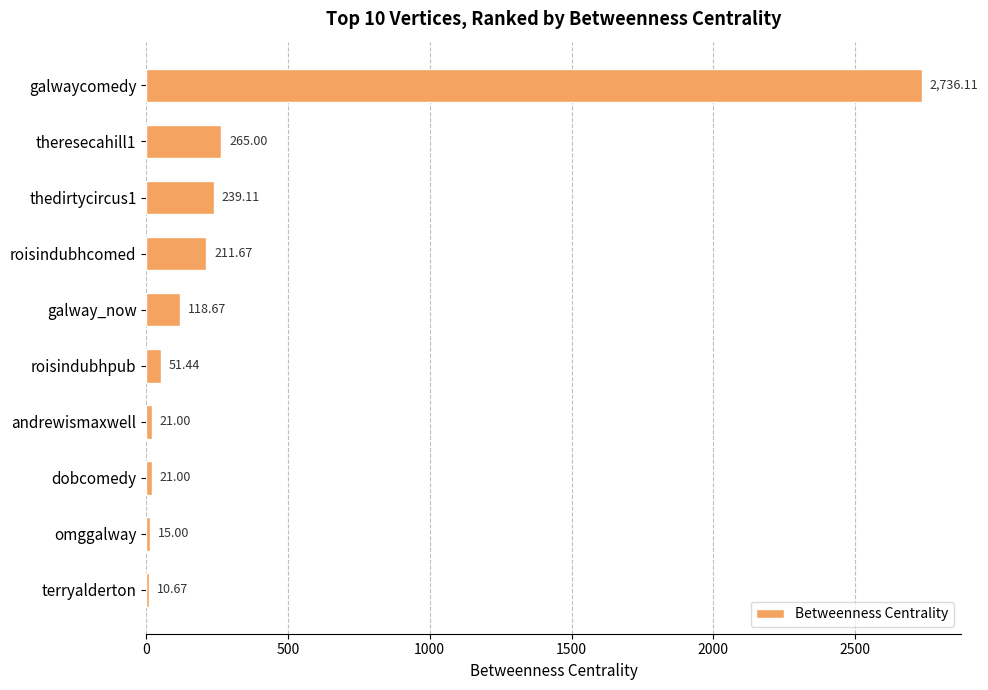

What is the change in value from thedirtycircus1 to roisindubhpub?

-187.7